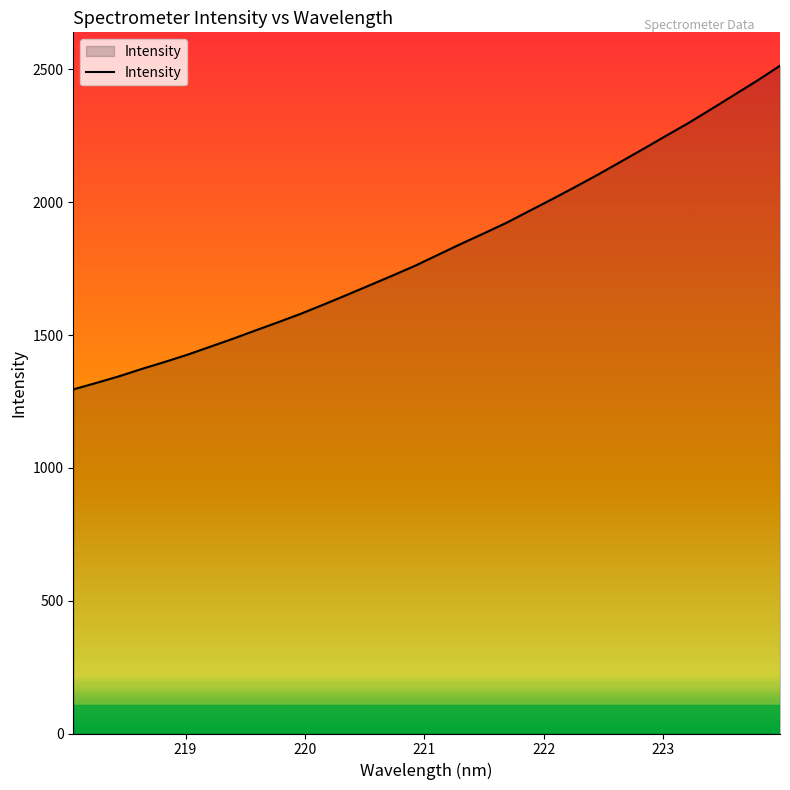

Reading right to left, extract all data points from this chart.

2514.1	2457.9	2404.9	2351.7	2299.4	2250.5	2200.9	2152.2	2103.8	2057.3	2011.8	1967.6	1923.0	1882.9	1843.4	1802.6	1761.6	1724.3	1687.9	1651.5	1615.9	1581.2	1549.1	1517.9	1486.3	1456.1	1426.0	1398.6	1372.5	1344.7	1319.7	1295.5